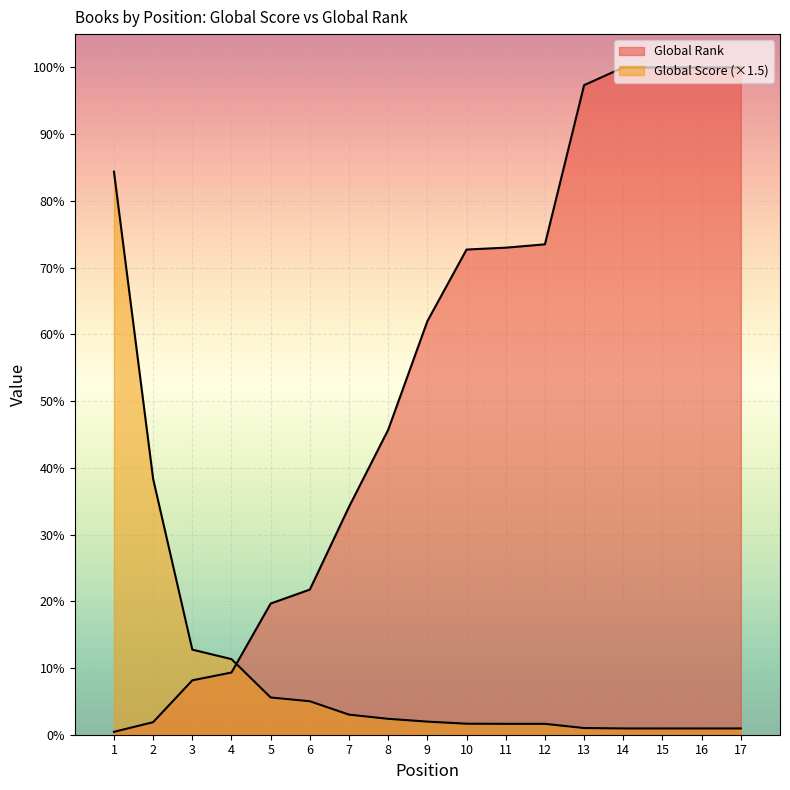

At which category is the sum across all series the highest?

14